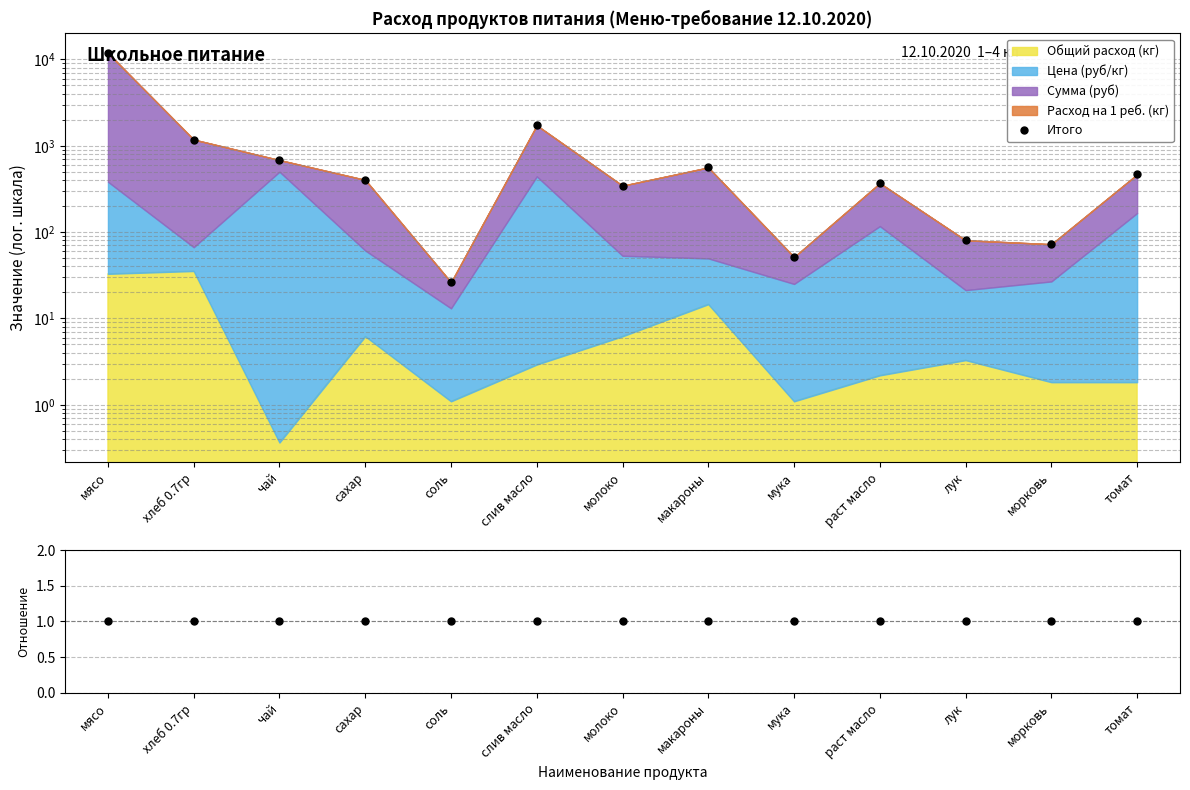

At which category does Сумма / (Цена × Расход × 365) reach its first local valley?

сахар